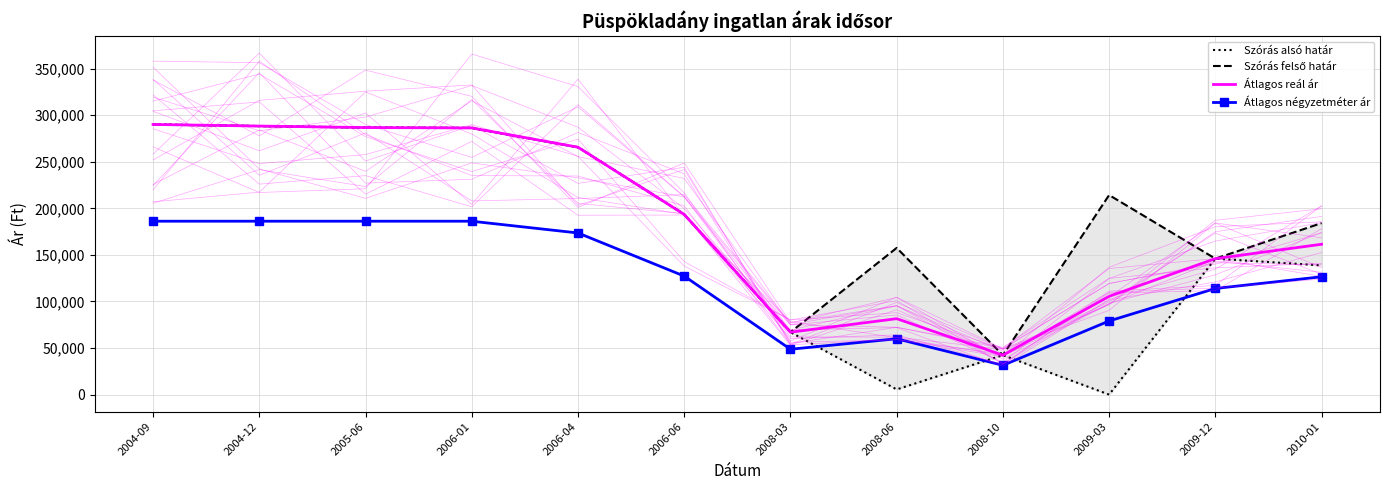

What position from the left is 2009-12?

11